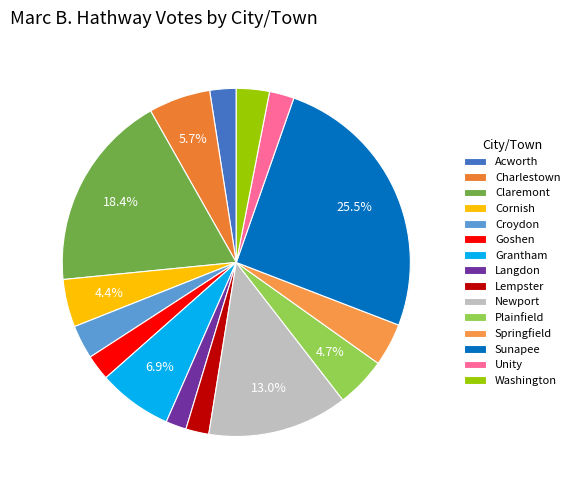

The Sunapee slice represents 25% of the pie. True or false?

True